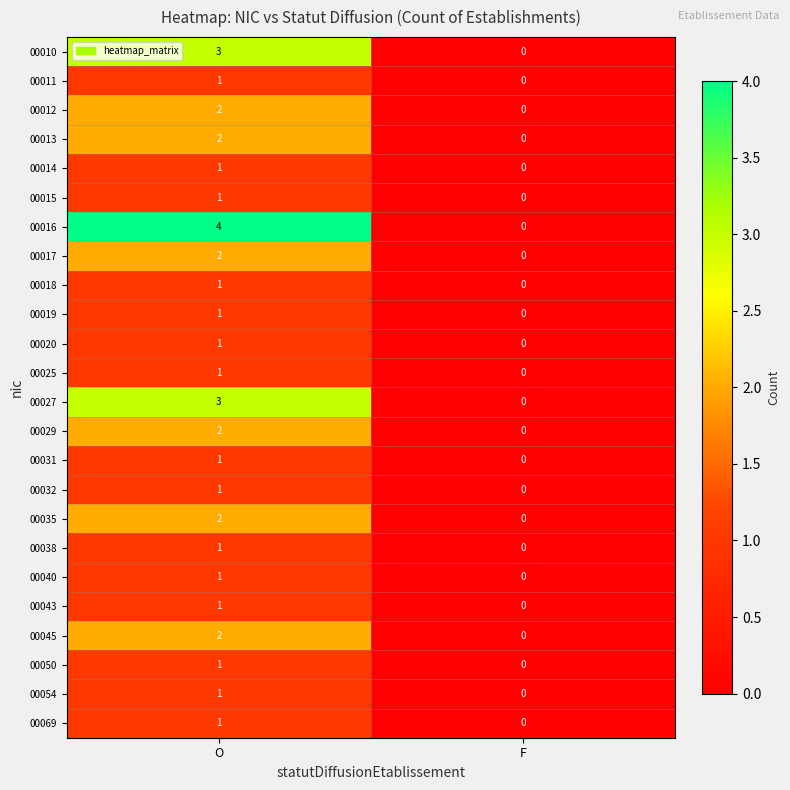

List the labels in order of 00025 value, largest first.

O, F